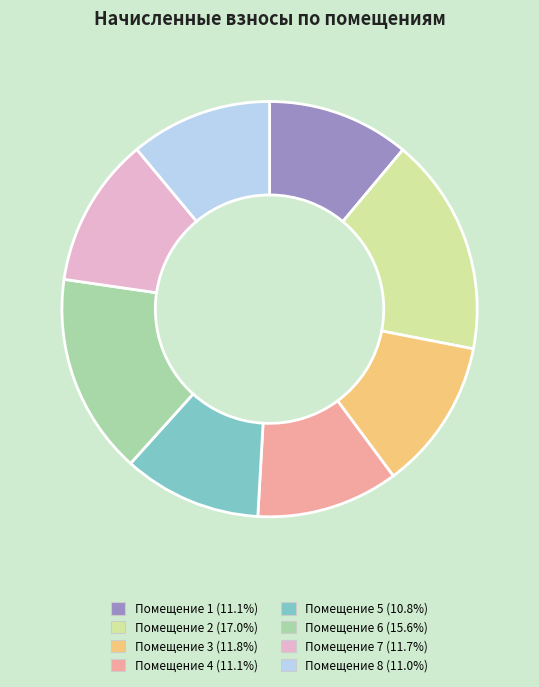

Does any single category account for the majority?

No